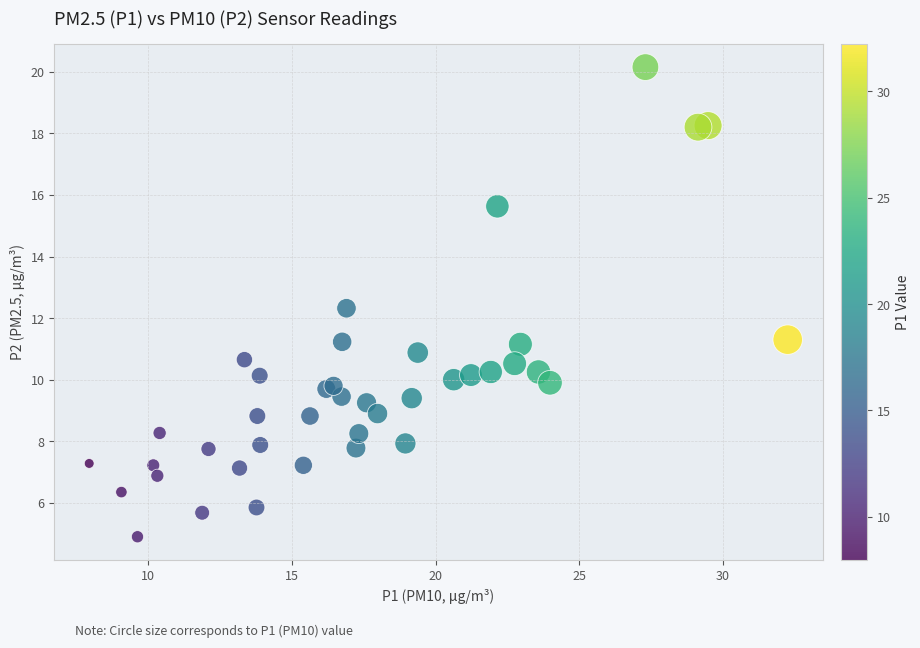

What Y value in the scatter plot is closest to 12?

12.3